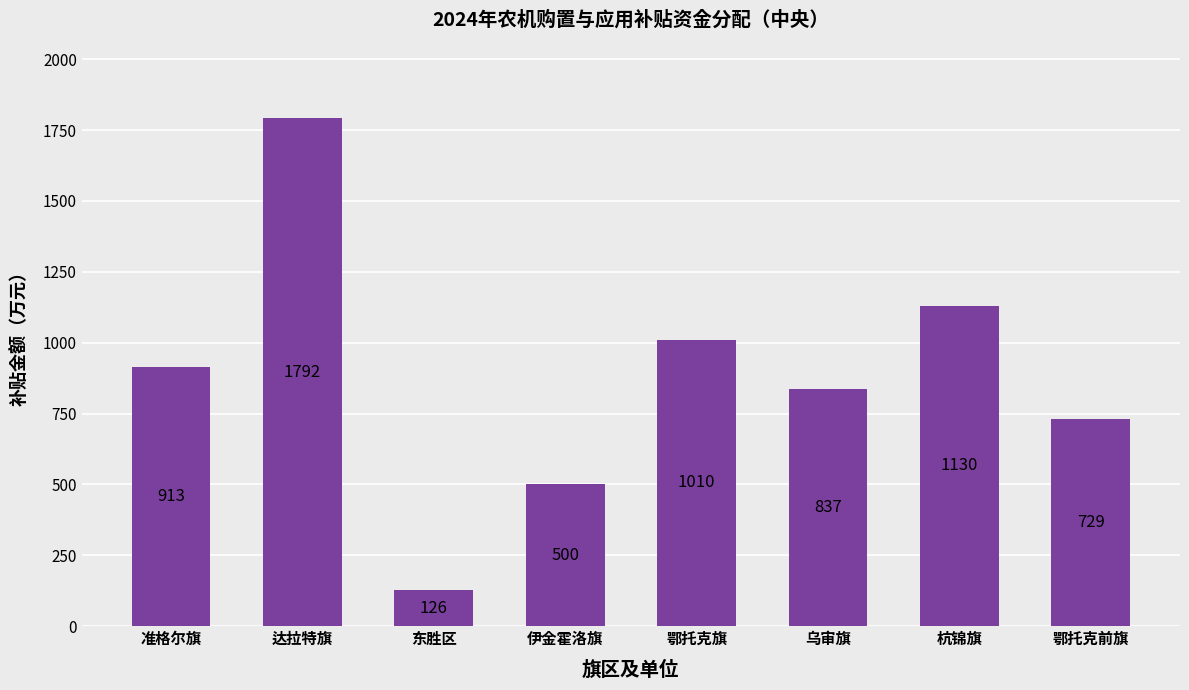

Where is the data nearest to the value 959?

准格尔旗